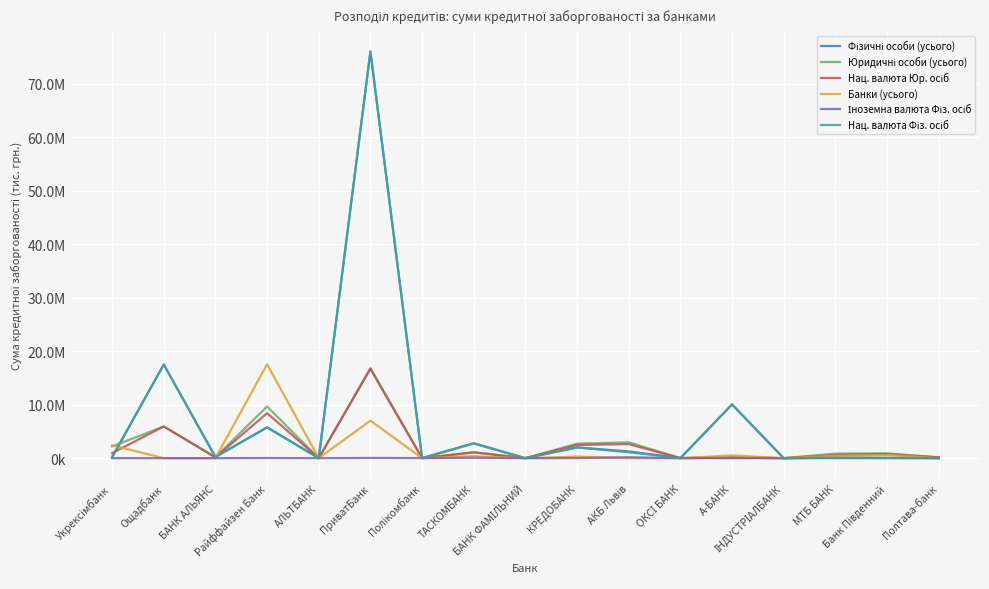

Which series has the largest range (max minus min)?

Фізичні особи (усього)